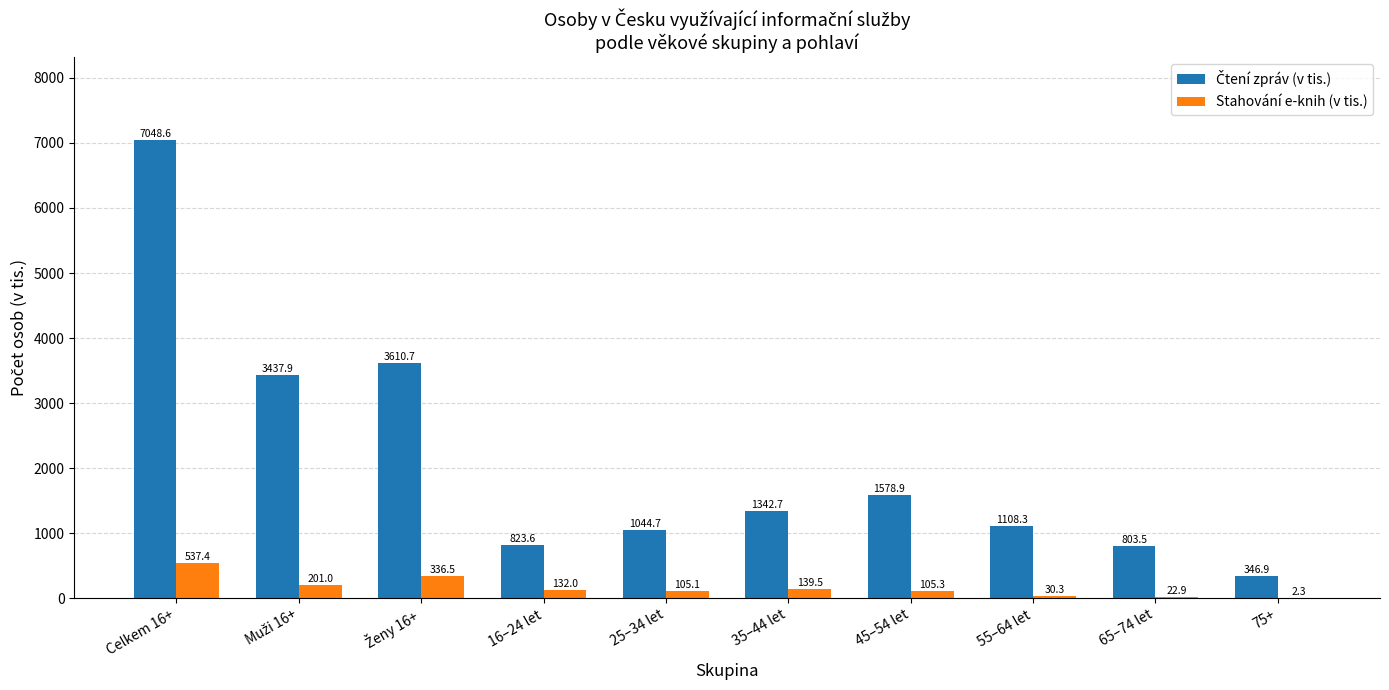

What is the greatest value displayed?

7048.6